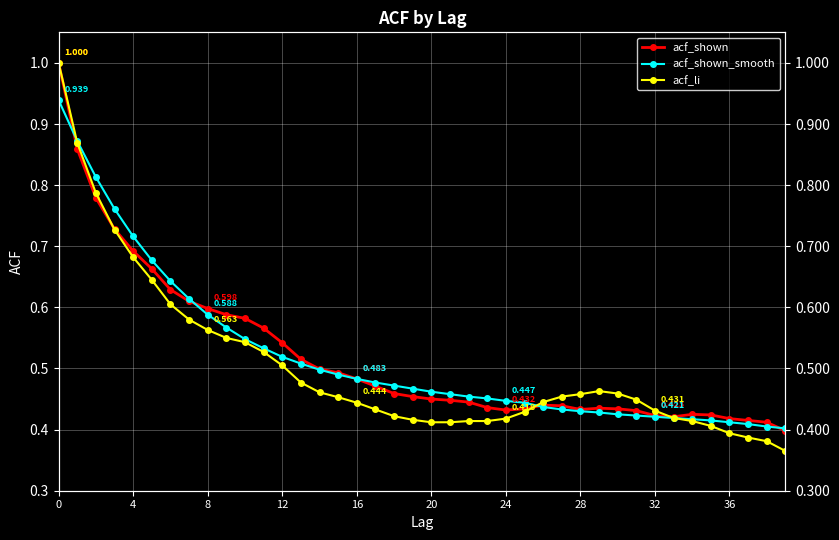

True or false: acf_li and acf_shown_smooth cross at least once.

True